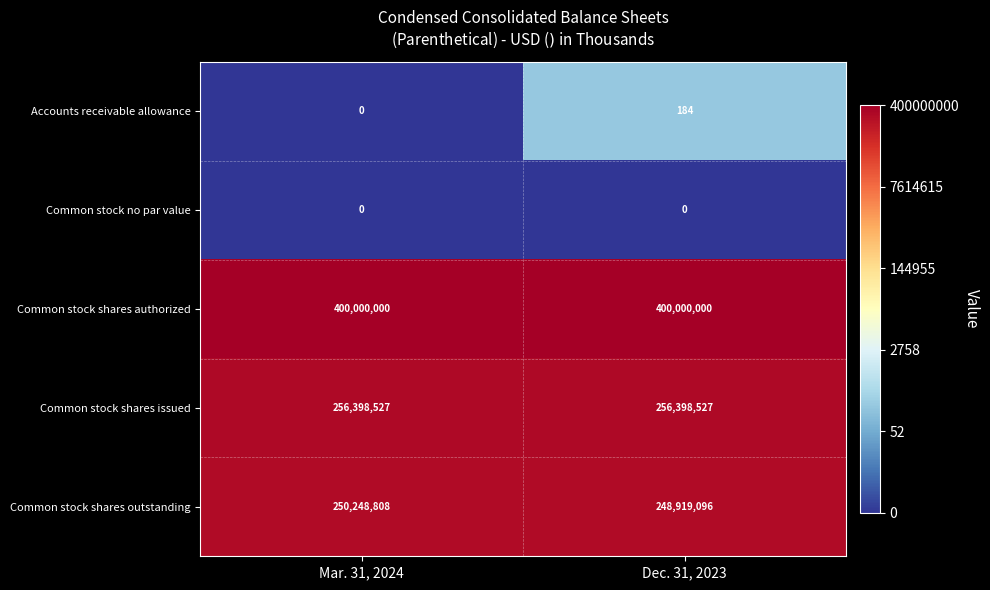

What is the sum of the Common stock shares authorized values at Dec. 31, 2023 and Mar. 31, 2024?

800000000